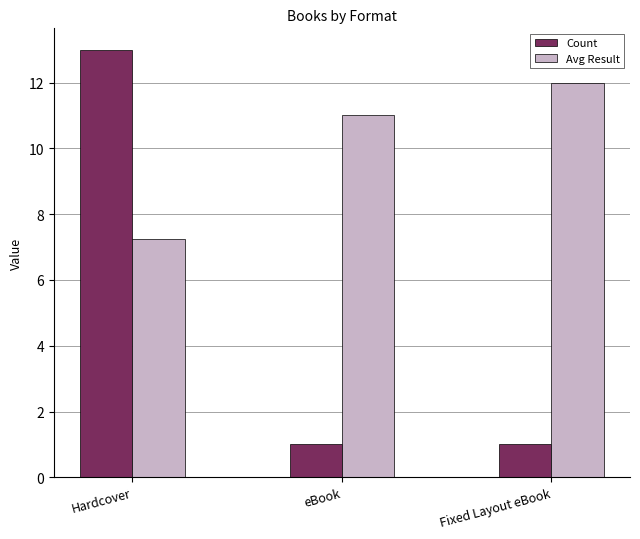

What is the sum of all Count values?

15.0